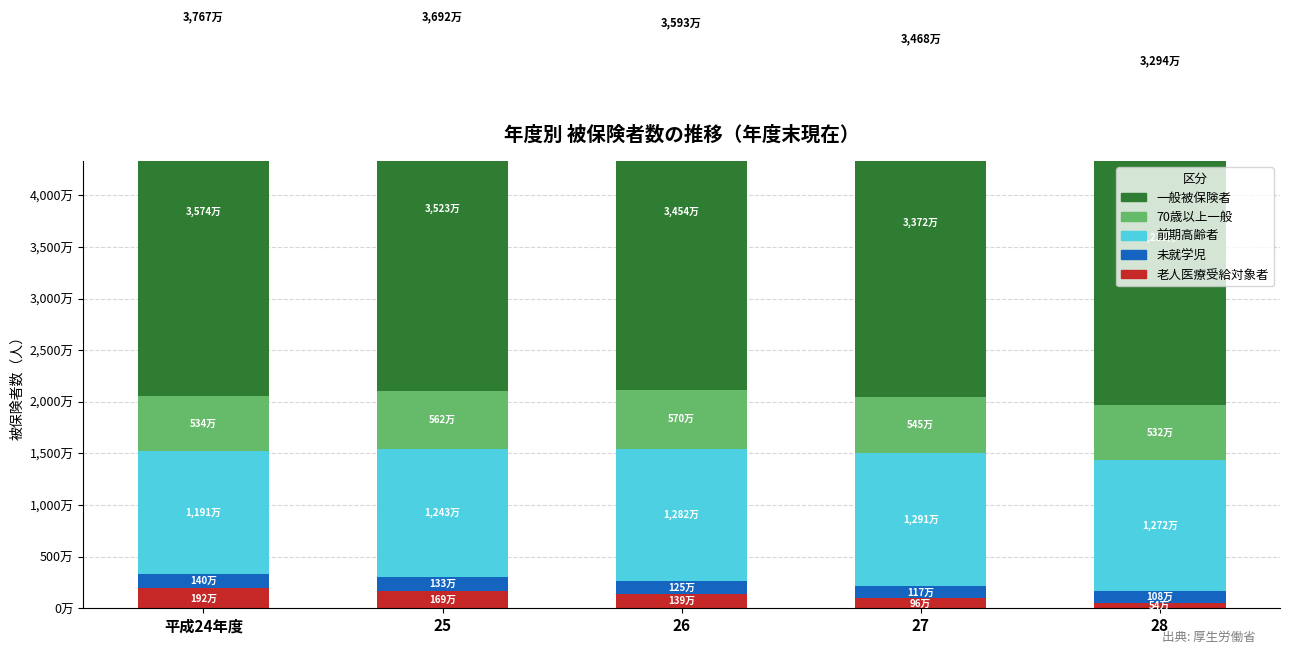

Is the value of 未就学児 at 26 greater than the value of 一般被保険者 at 平成24年度?

No